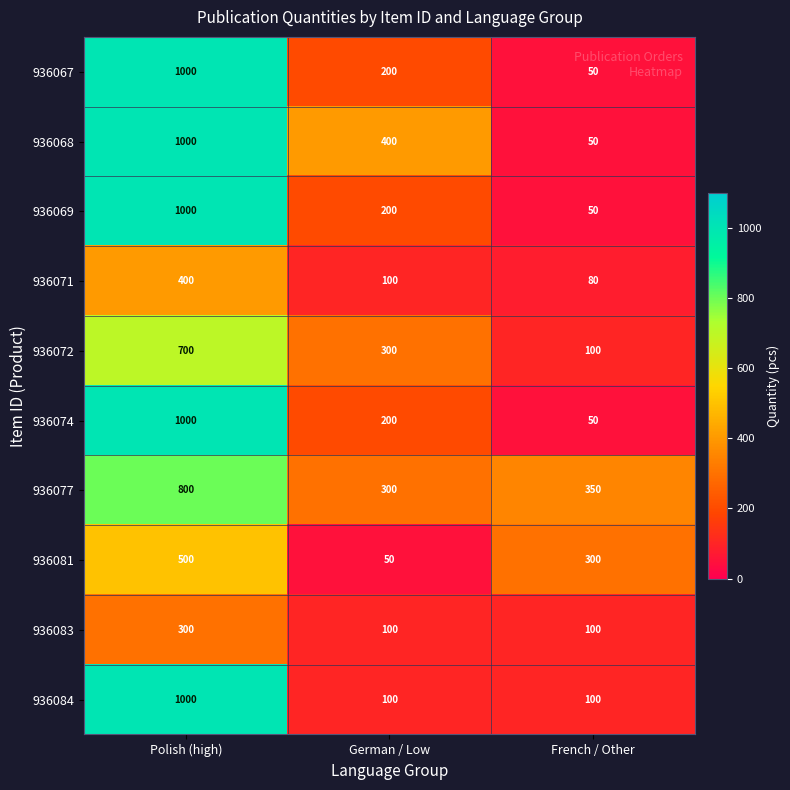

What is the average value of the 936071 series?

193